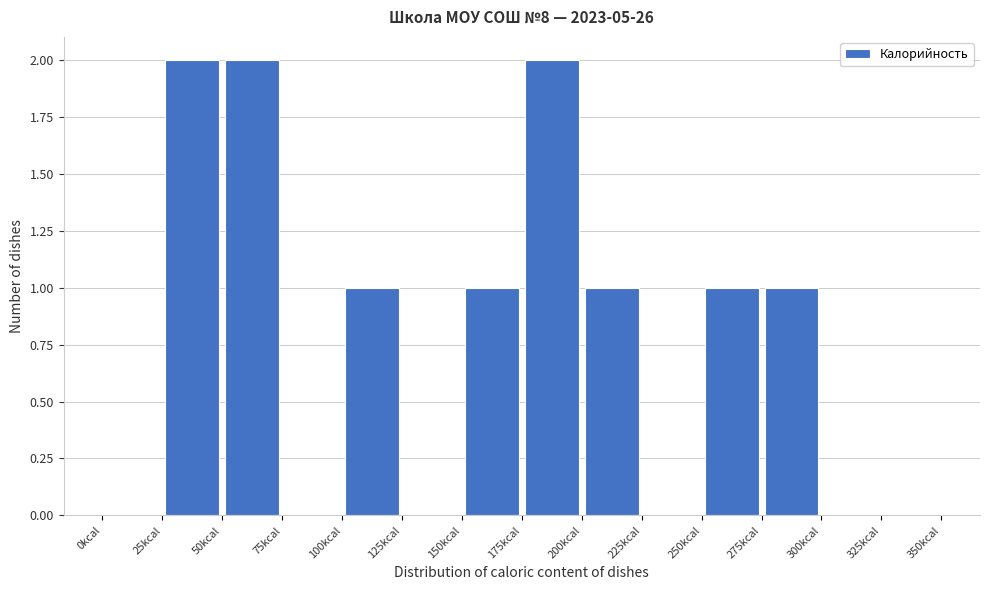

Reading left to right, list every bar in this chart as the range it spans on the x-axis followed by its height. The values are not printed on the chart, so give them approximately, as read against the axis.

0 to 25: 0
25 to 50: 2
50 to 75: 2
75 to 100: 0
100 to 125: 1
125 to 150: 0
150 to 175: 1
175 to 200: 2
200 to 225: 1
225 to 250: 0
250 to 275: 1
275 to 300: 1
300 to 325: 0
325 to 350: 0